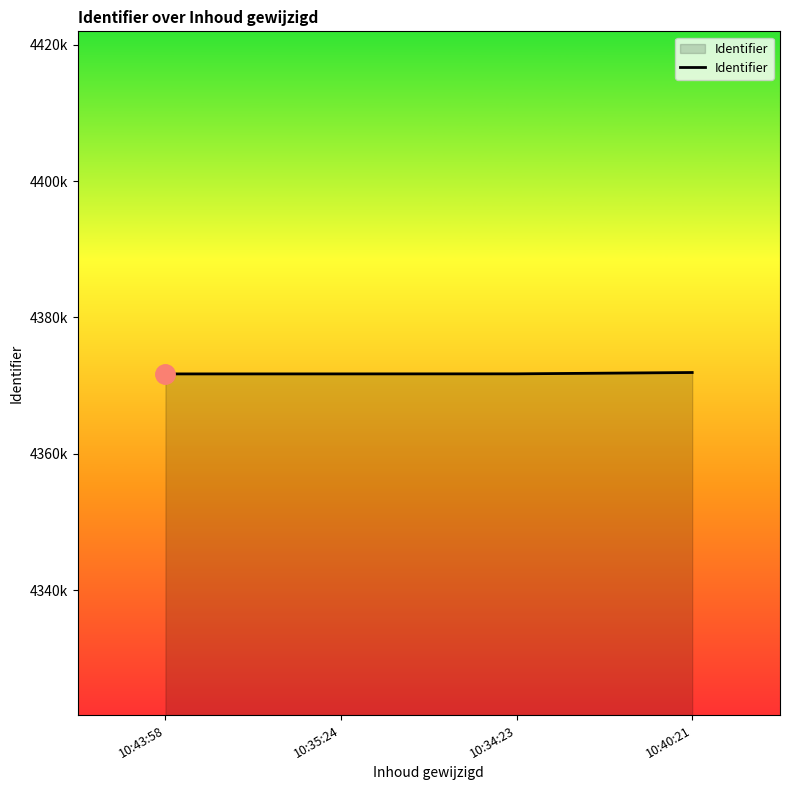

At which label does the data first exceed 4371741?

10:40:21